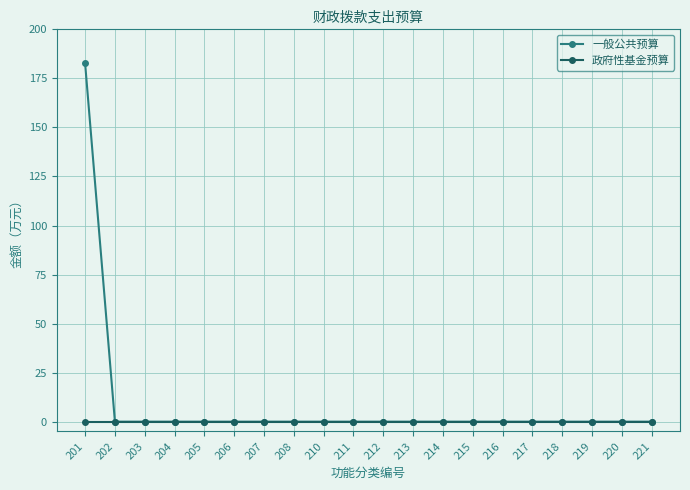

How many lines are shown in the chart?

2